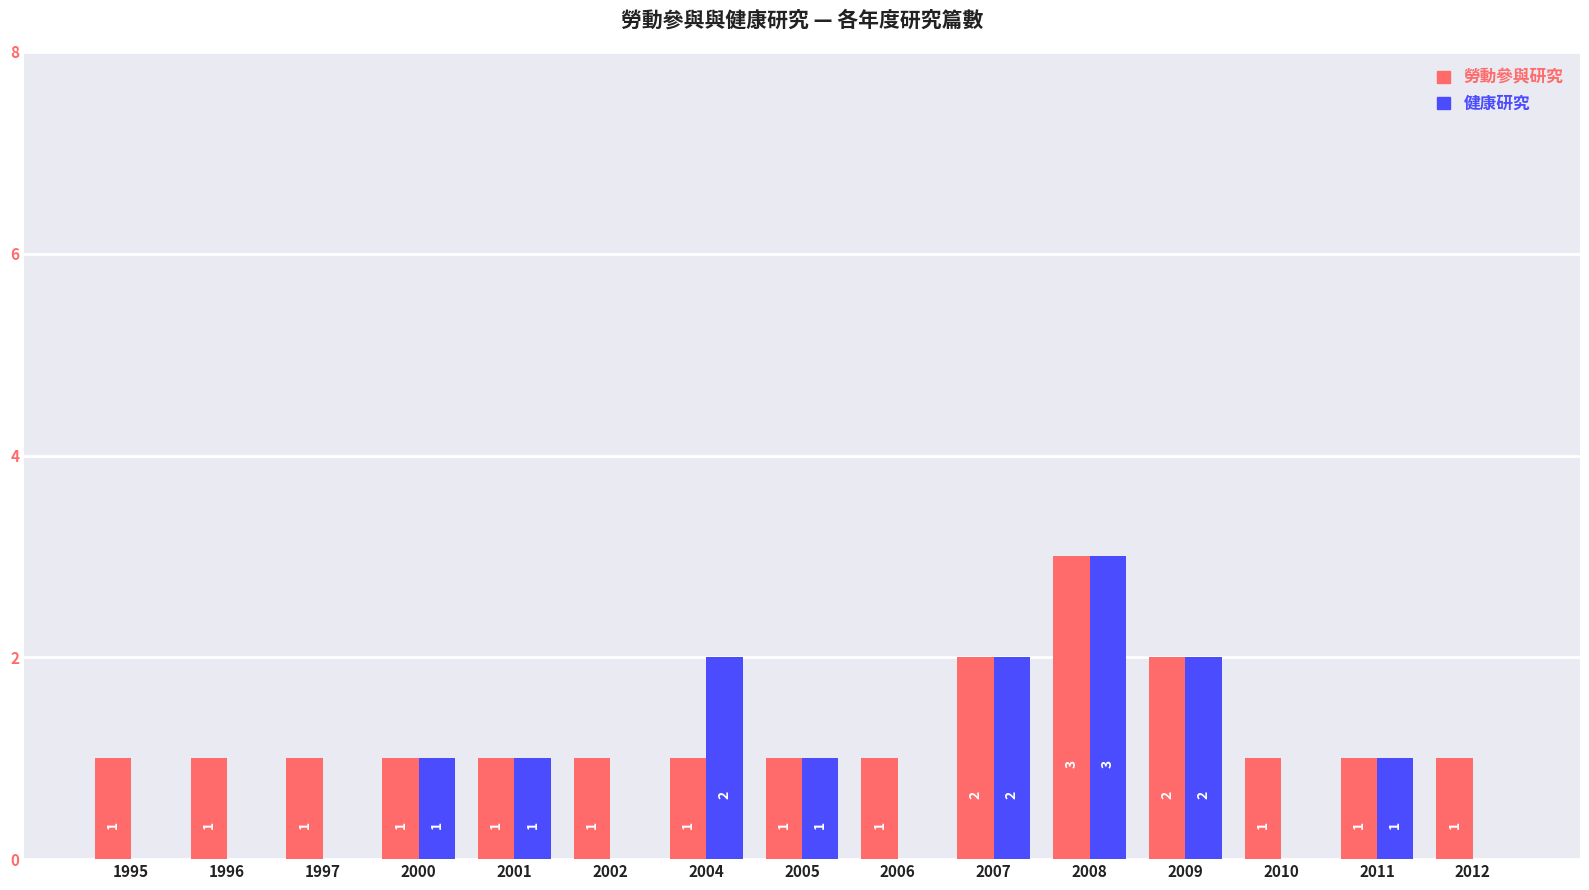

Is it true that 健康研究 equals 2 at 2004?

True